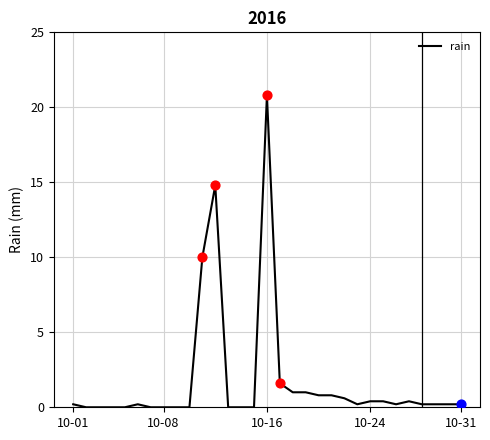

What is the difference between the maximum and minimum values?

20.8